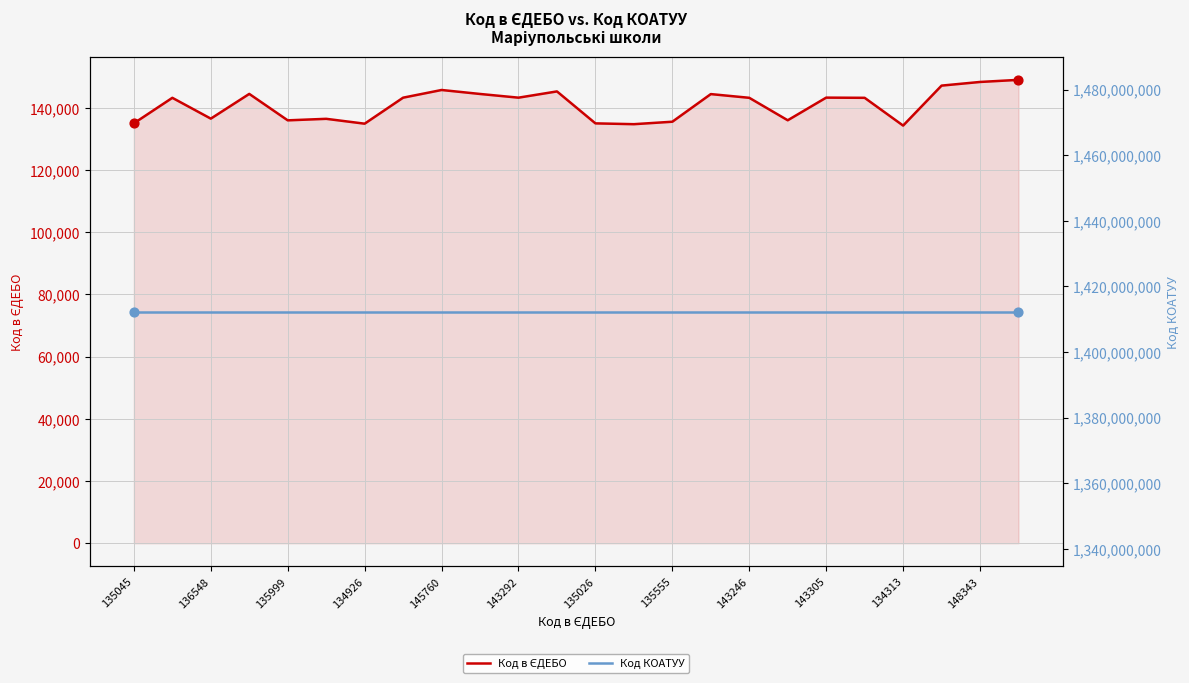

Which series has the widest spread of Y values?

Код в ЄДЕБО